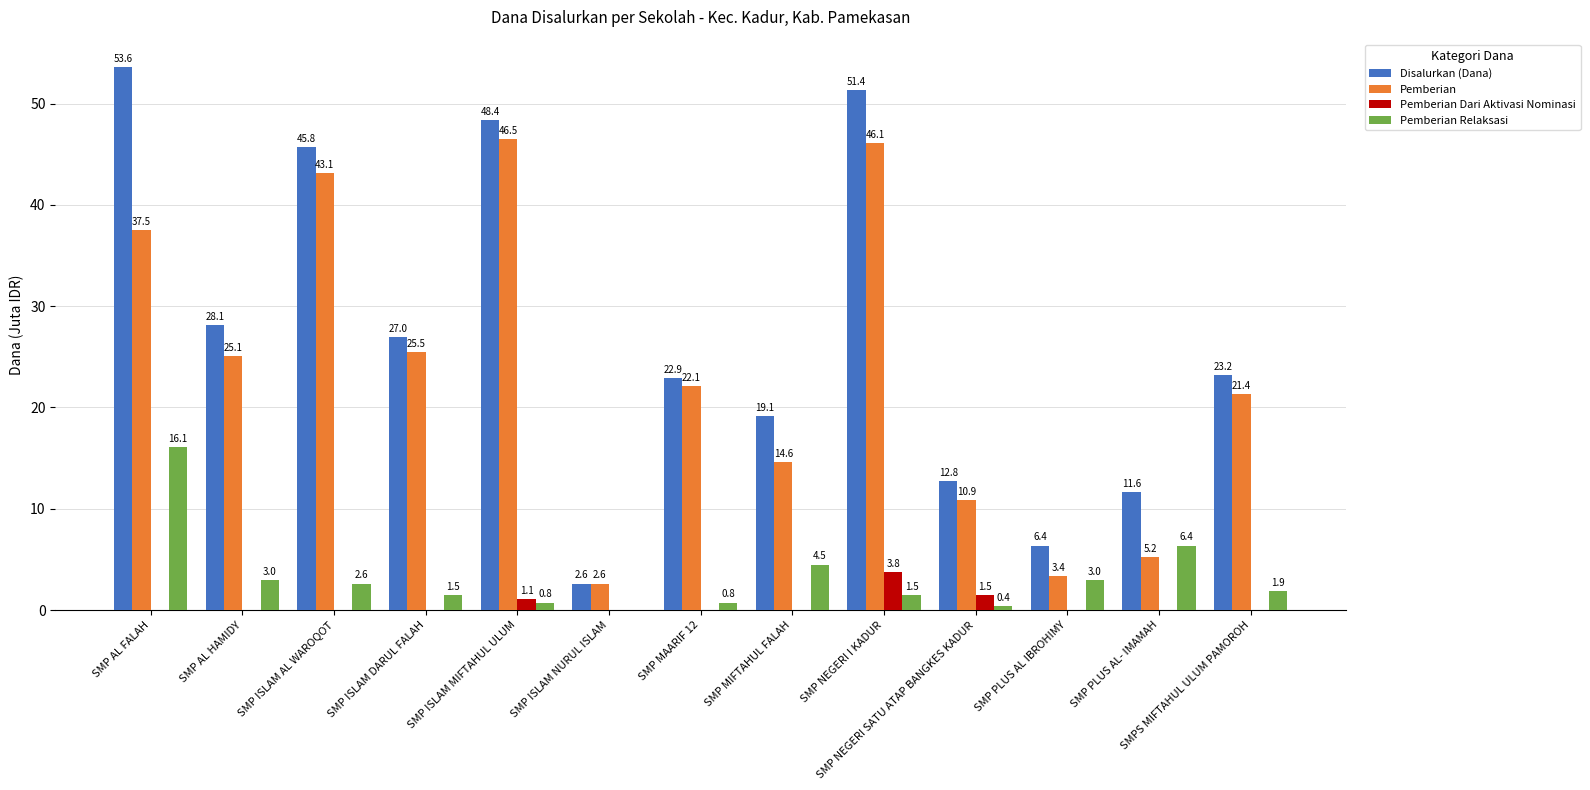

Which series has the largest total across all categories?

Disalurkan (Dana)